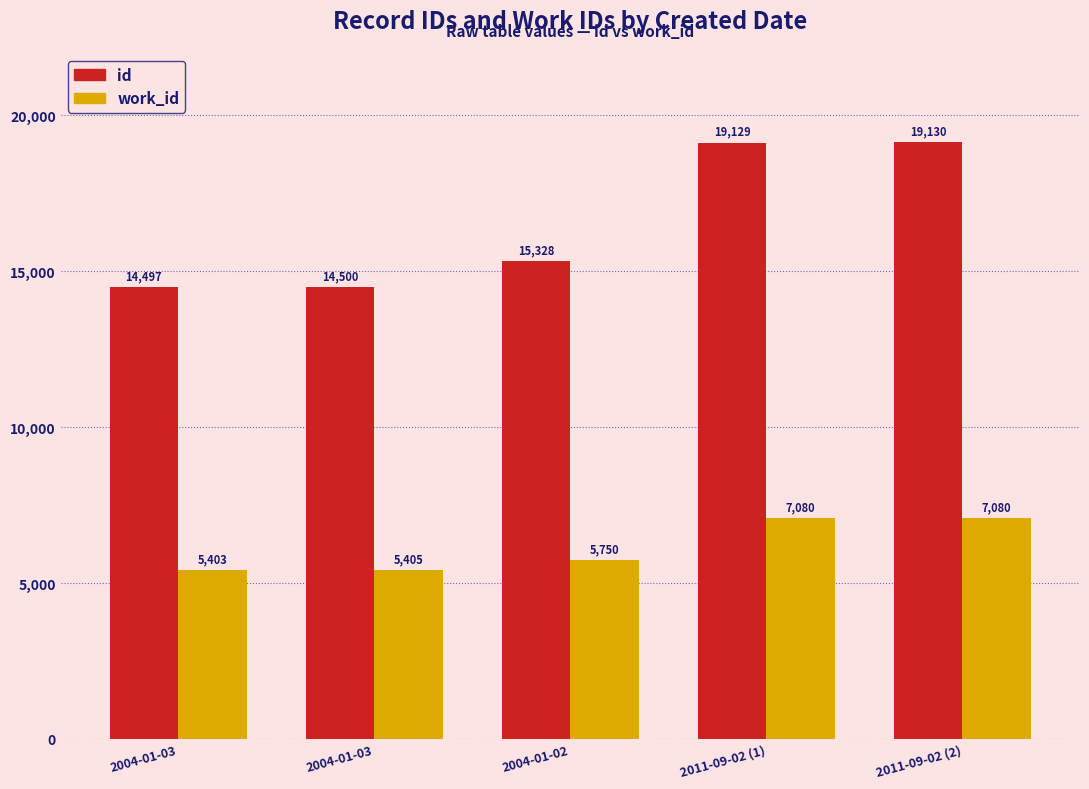

How many bars are there in total?

10